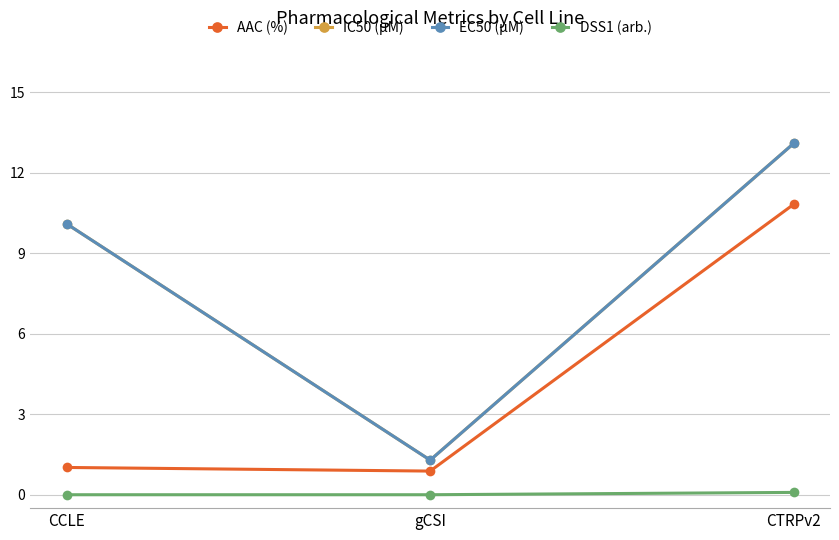

Is this an area chart (filled region under the line)?

No